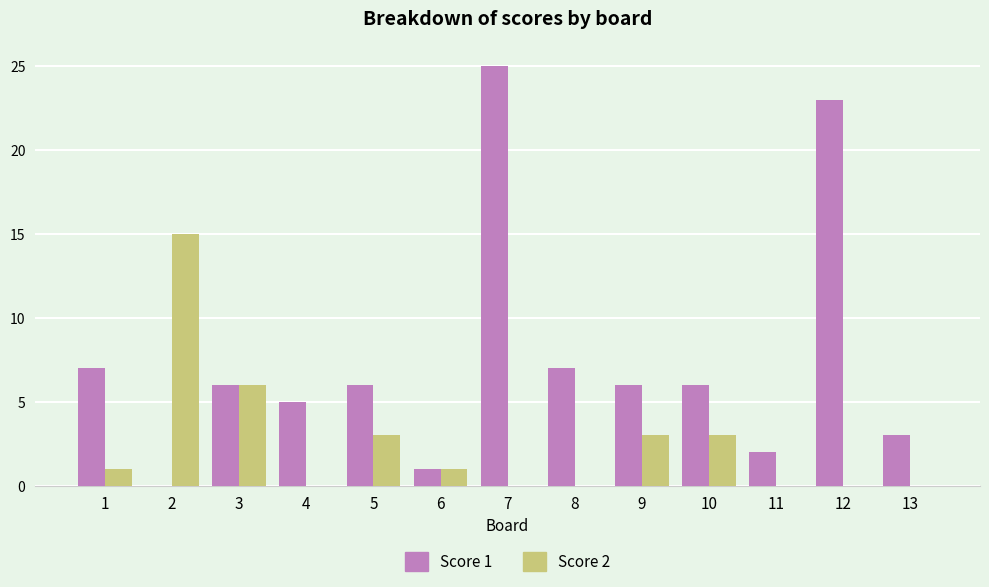

Between 9 and 12, which series saw the biggest shift?

Score 1